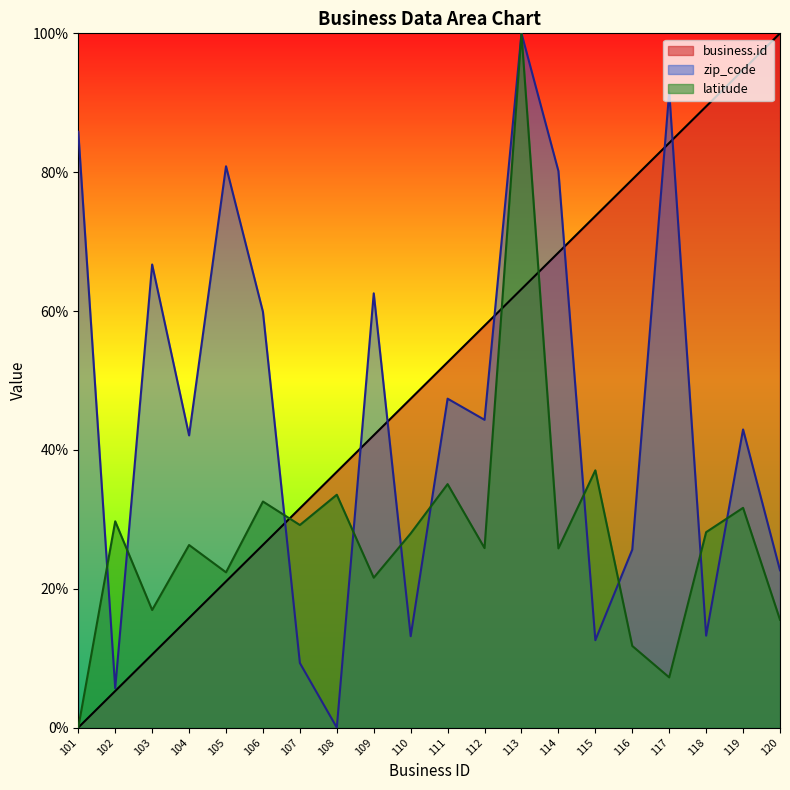

Is the value of zip_code at 110 greater than the value of business.id at 101?

Yes